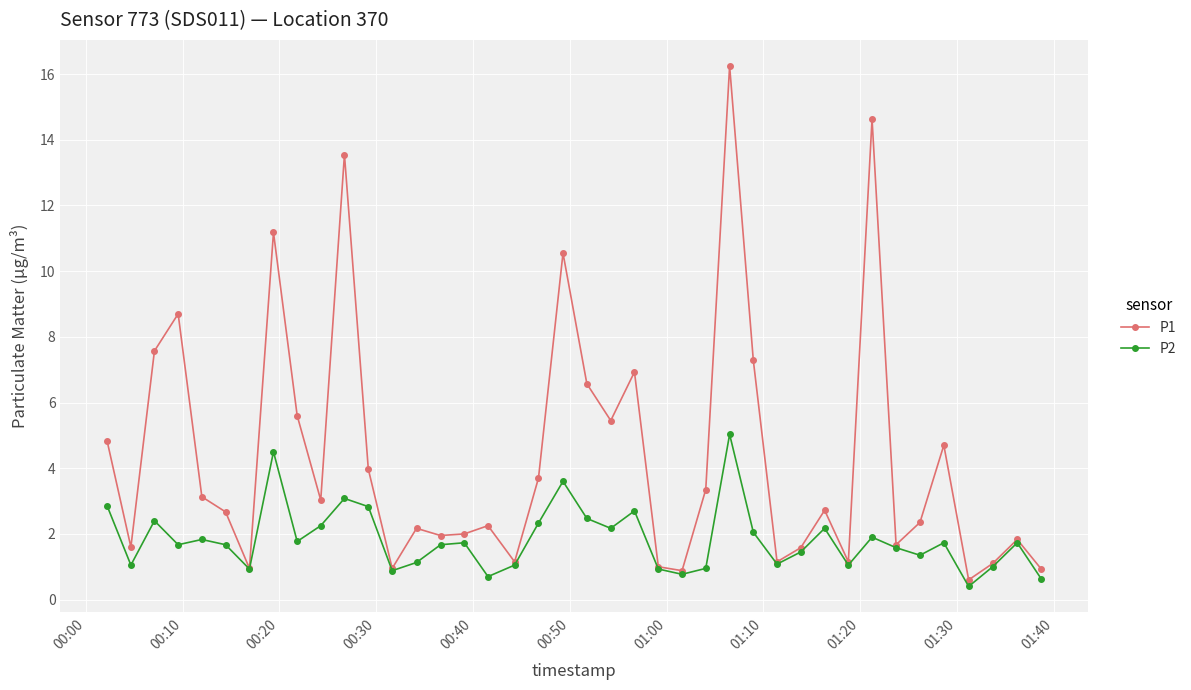

Rank the series by their average value, from highest to lowest.

P1, P2